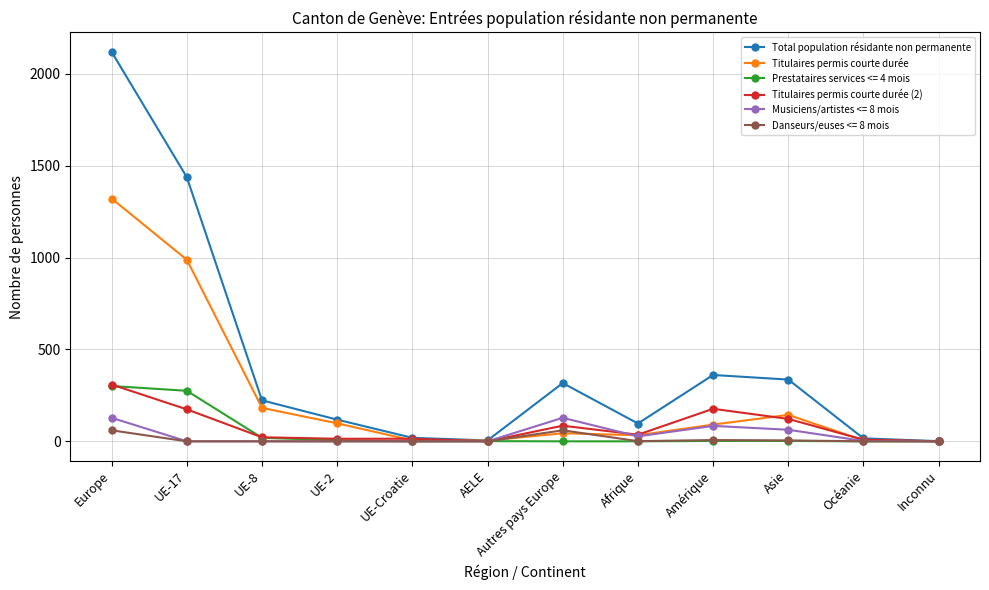

What is the difference between the highest and lowest values at Autres pays Europe?

317